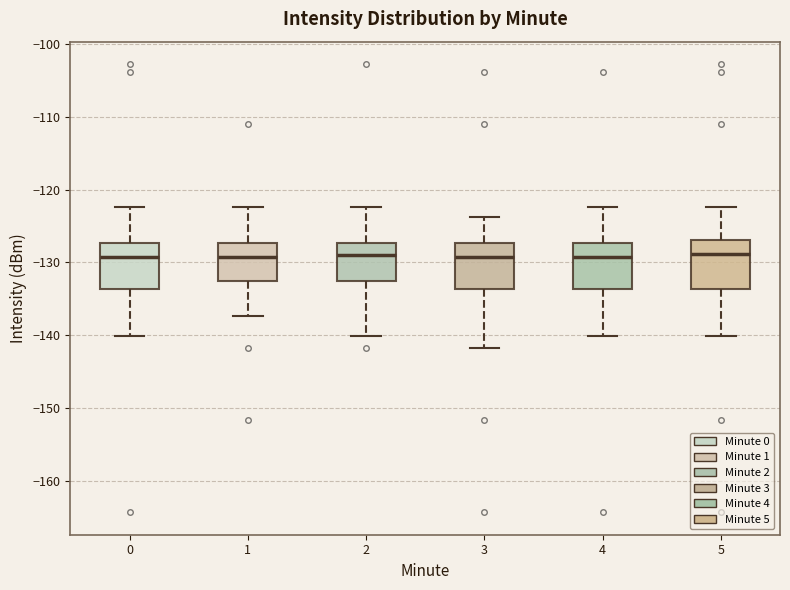

Reading left to right, transcribe this box plot: for each box, give where its median line is, the range the box spans, and where its two whiskers end, as read against the y-axis. The values are not printed on the chart, so give them approximately, as read against the axis.

0: median -129, box -134 to -127, whiskers -140 to -122
1: median -129, box -133 to -127, whiskers -137 to -122
2: median -129, box -133 to -127, whiskers -140 to -122
3: median -129, box -134 to -127, whiskers -142 to -124
4: median -129, box -134 to -127, whiskers -140 to -122
5: median -129, box -134 to -127, whiskers -140 to -122